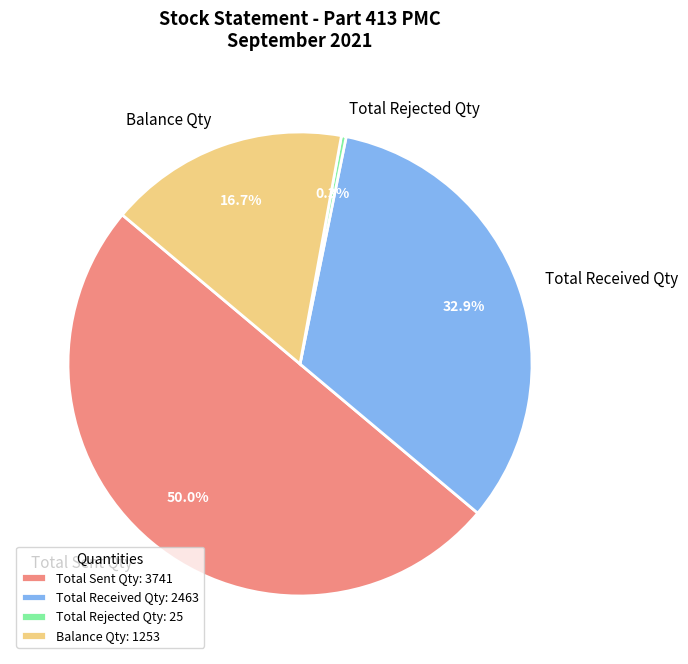

The Balance Qty slice represents 17% of the pie. True or false?

True